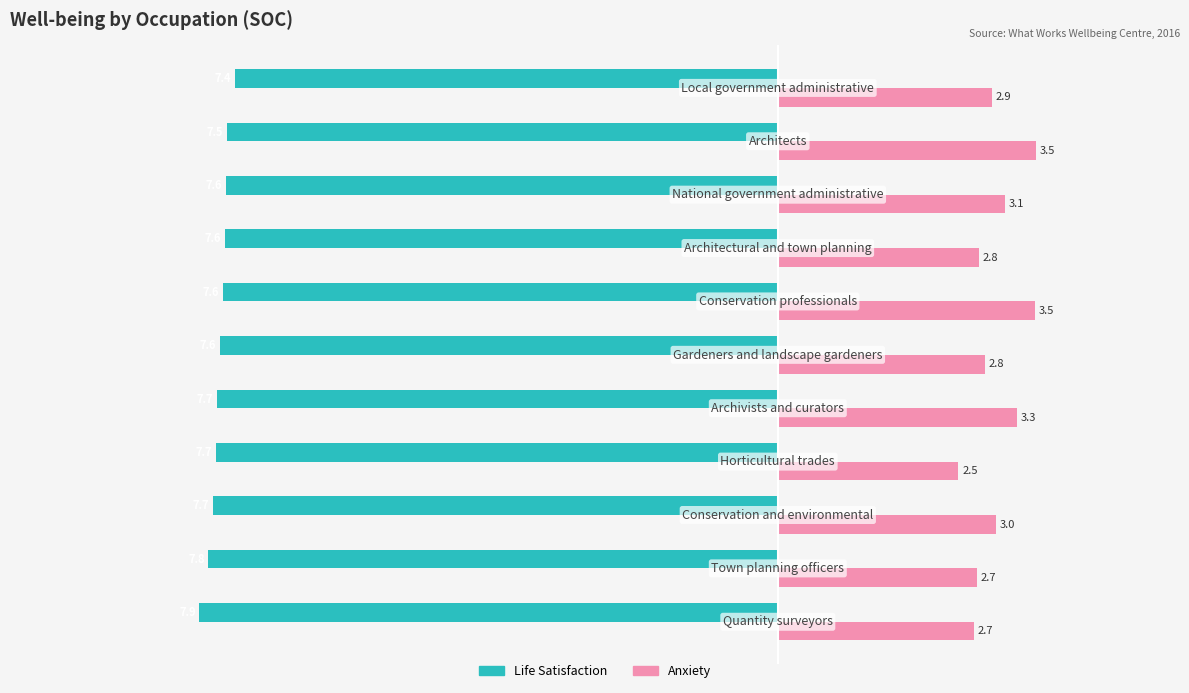

Where does the Anxiety series first go above 29?

2